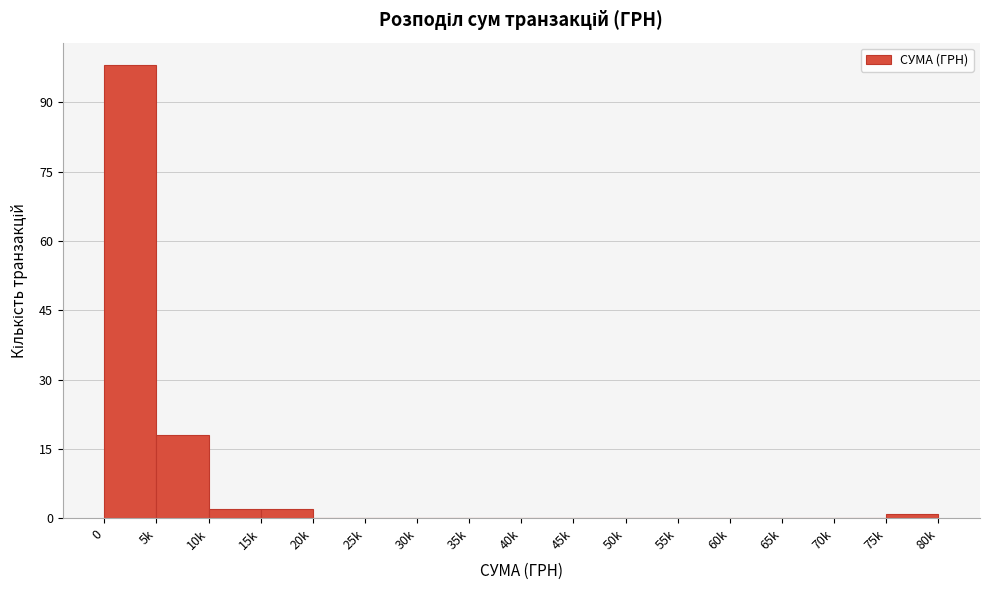

Reading right to left, transcribe all the data shown in this chart.

75k=1	70k=0	65k=0	60k=0	55k=0	50k=0	45k=0	40k=0	35k=0	30k=0	25k=0	20k=0	15k=2	10k=2	5k=18	0=98